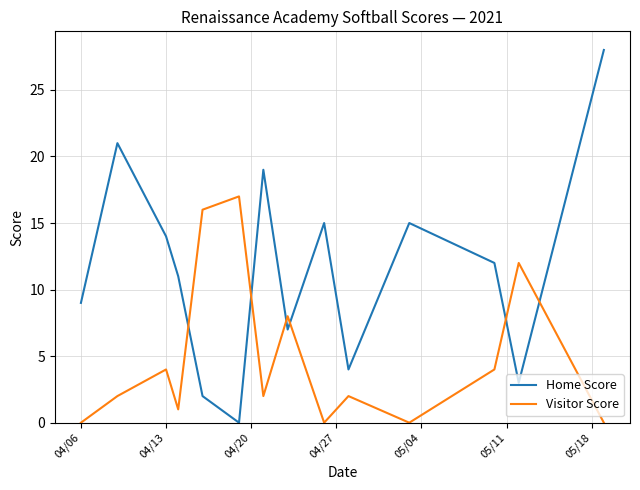

Reading left to right, what are all the values shown in this chart?

Home Score: 9	21	14	11	2	0	19	7	15	4	15	12	3	28
Visitor Score: 0	2	4	1	16	17	2	8	0	2	0	4	12	0